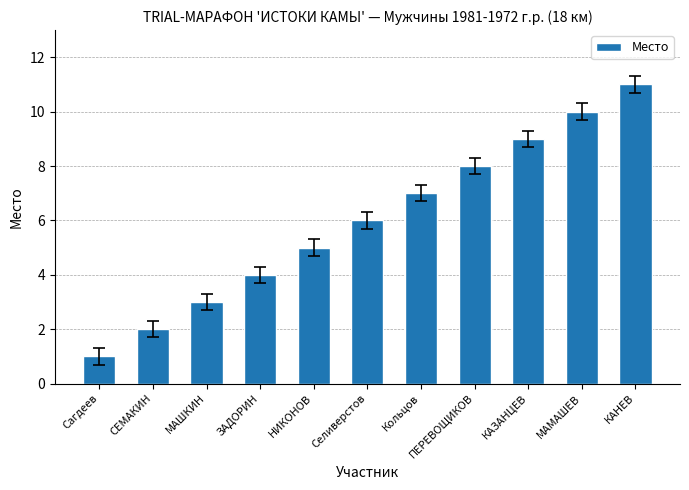

The value at СЕМАКИН is 2. True or false?

True